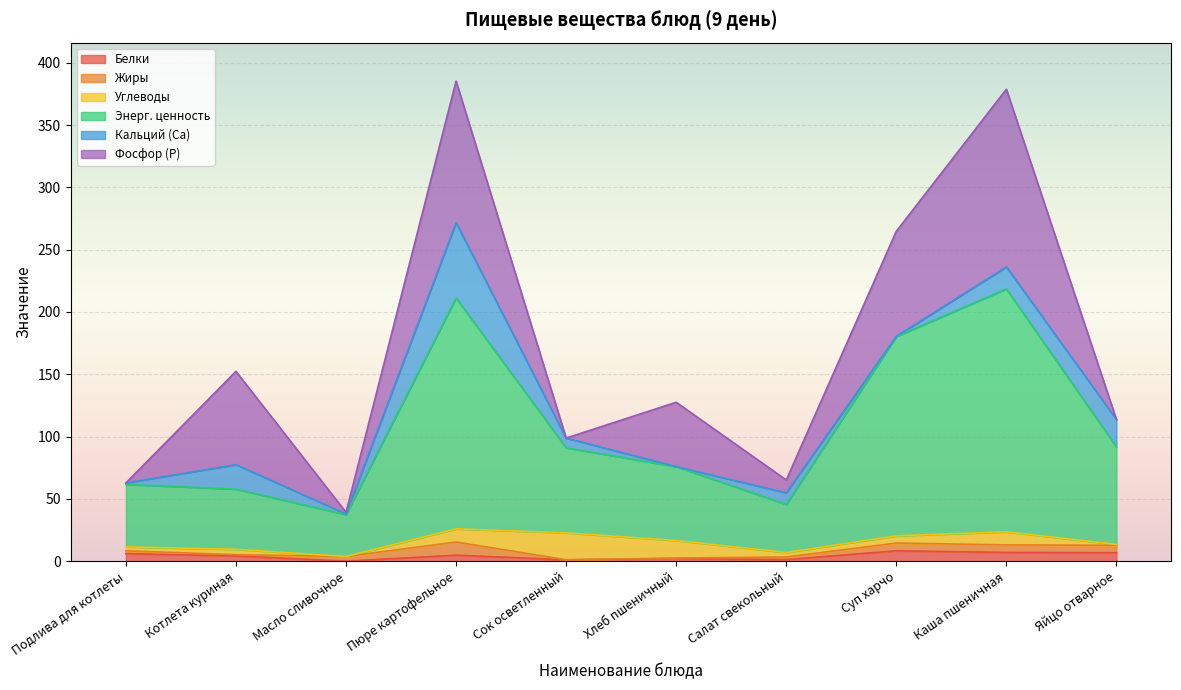

What is the greatest value displayed?

195.0